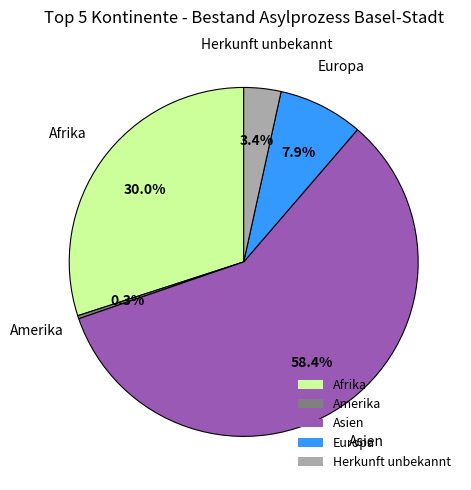

What percentage is NOT represented by Herkunft unbekannt?

96.6%